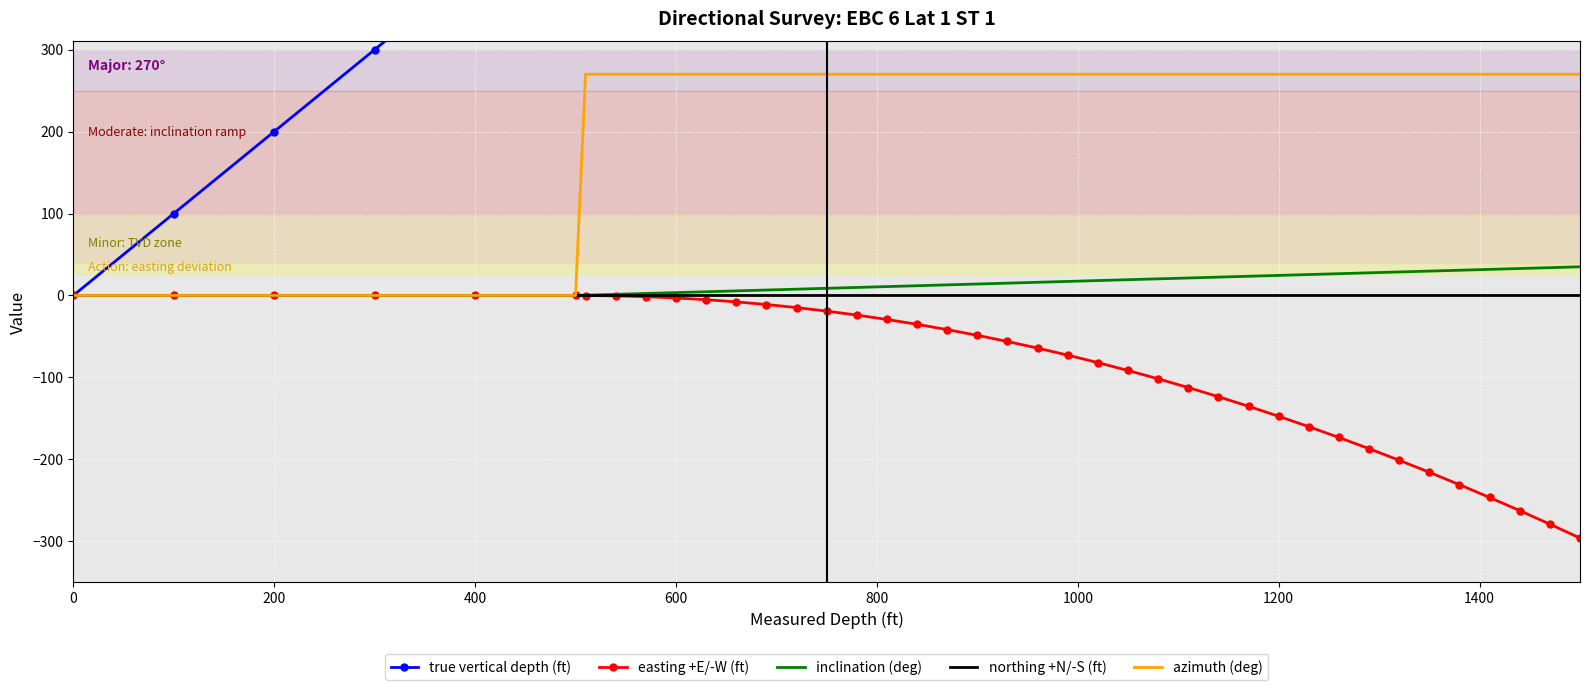

The value of easting +E/-W (ft) at 200 is 0.0. True or false?

True